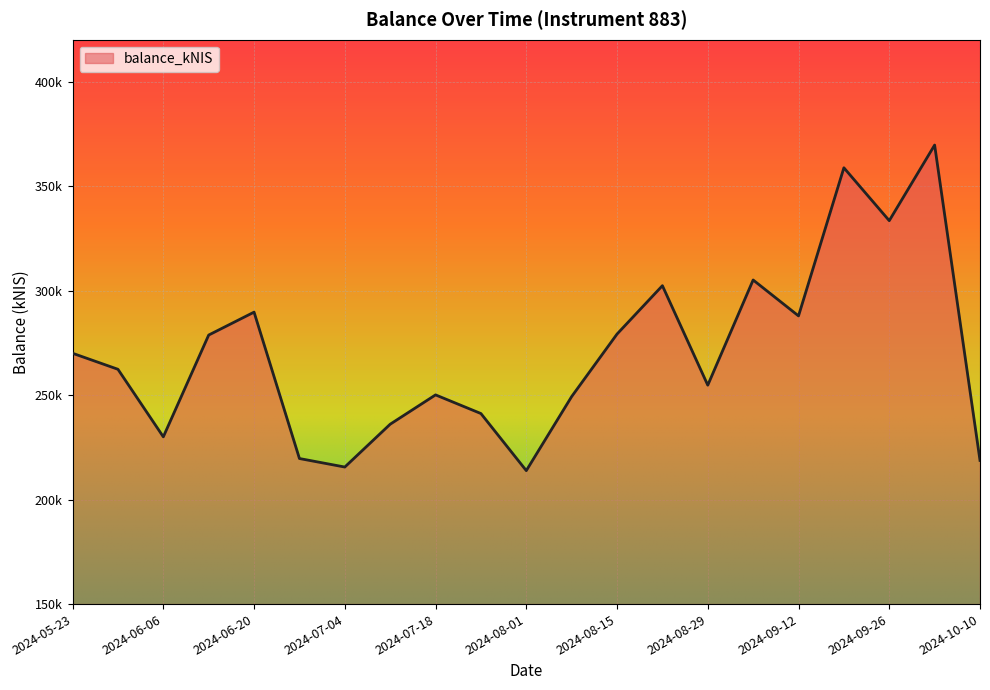

What is the average value?

269810.8